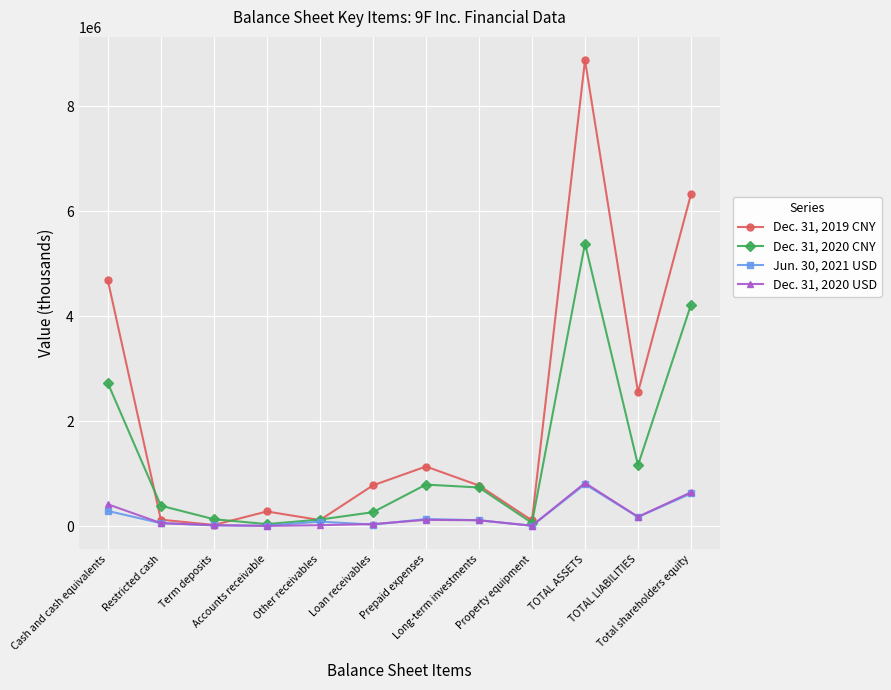

At which label does Jun. 30, 2021 USD reach its peak?

TOTAL ASSETS